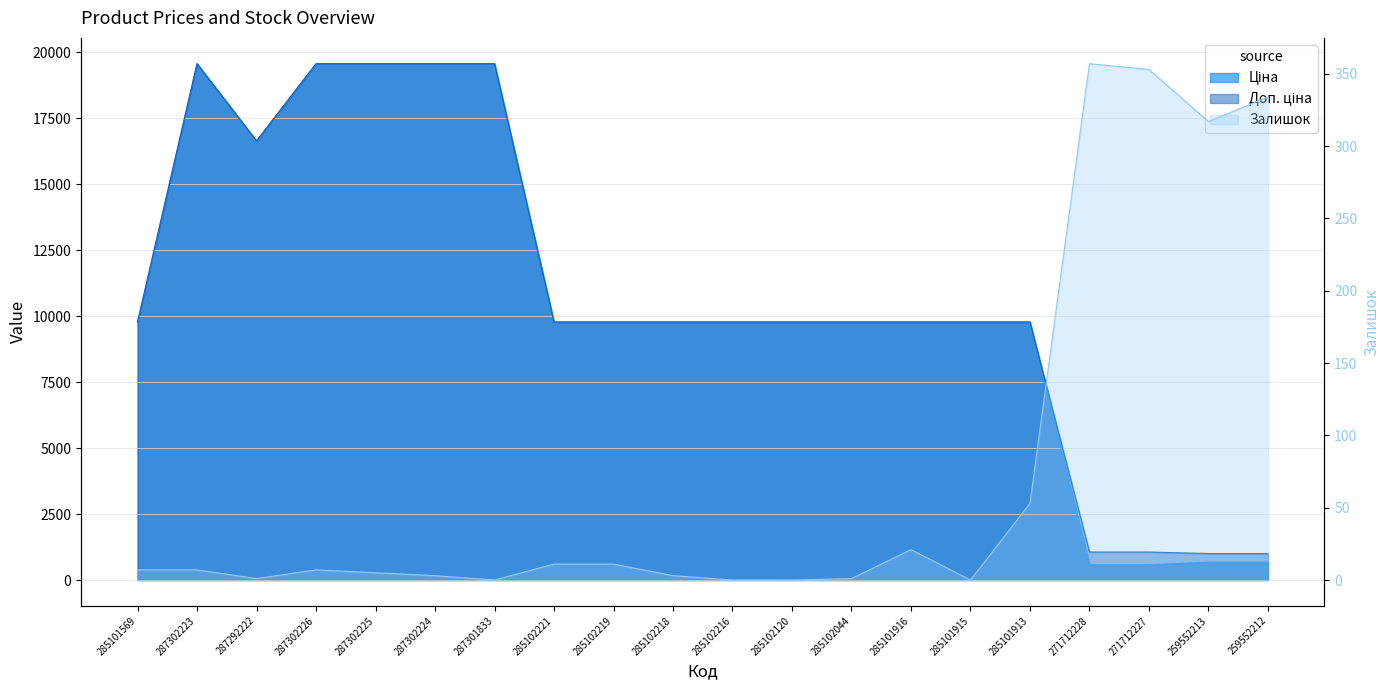

What is the average value of the Доп. ціна series?

10817.2